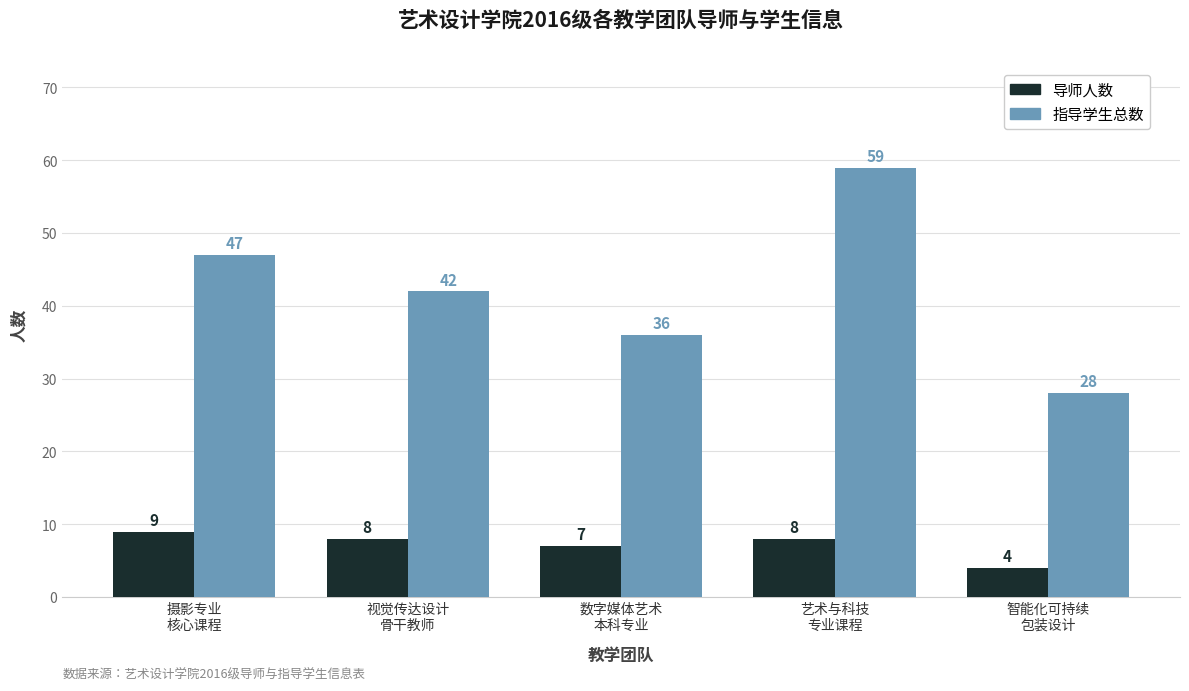

Does the chart contain stacked bars?

No